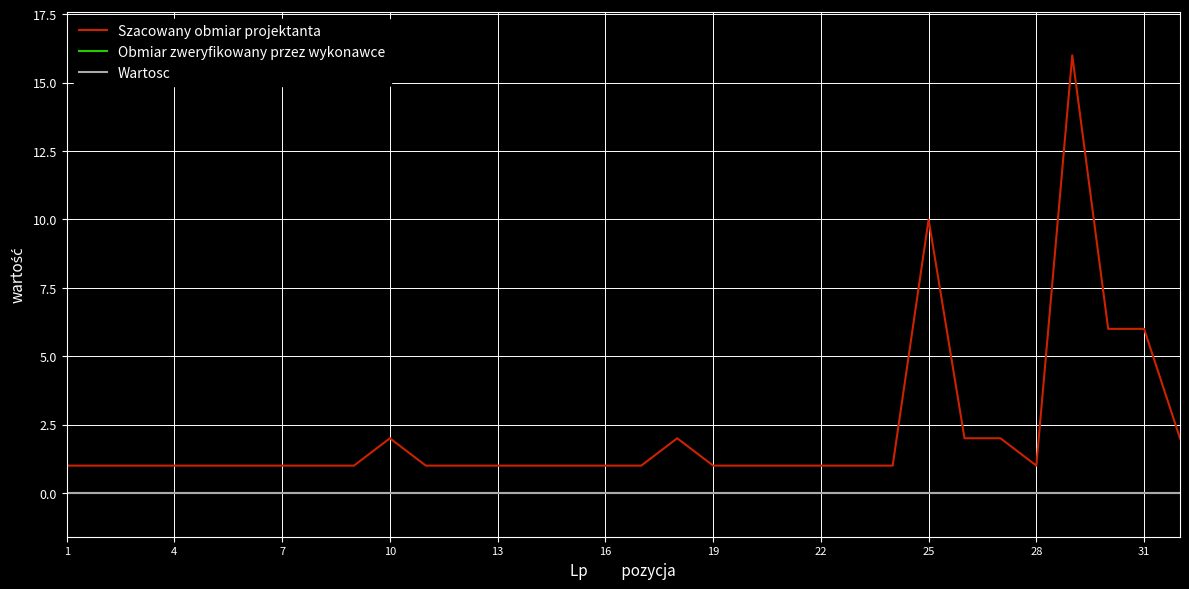

Is this an area chart (filled region under the line)?

No